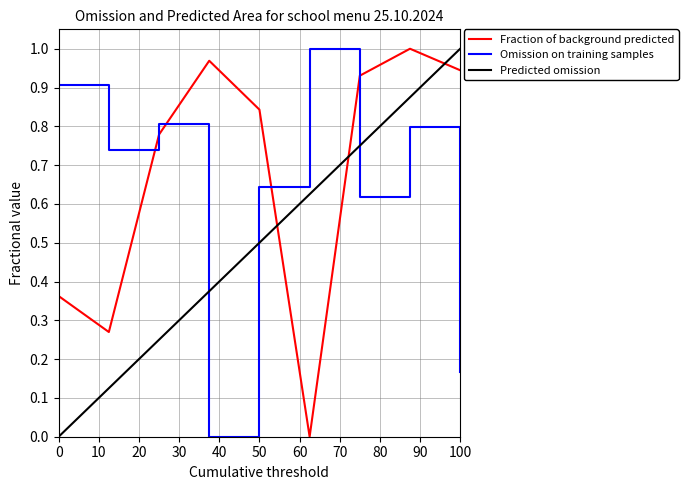

Rank the series by their average value, from lowest to highest.

Predicted omission, Omission on training samples, Fraction of background predicted